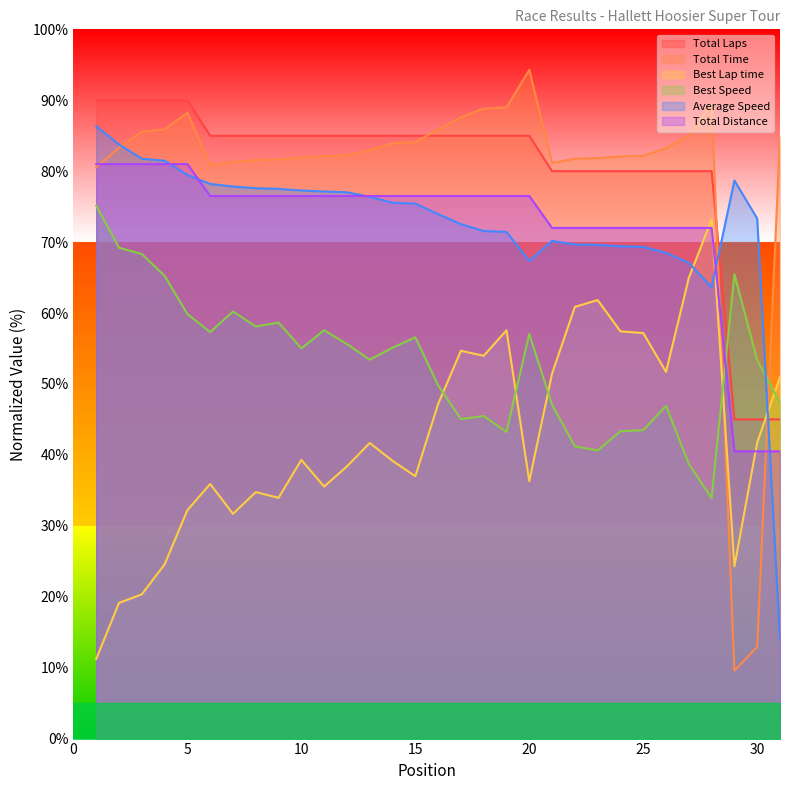

At how many categories does at least one series exceed 67?

31